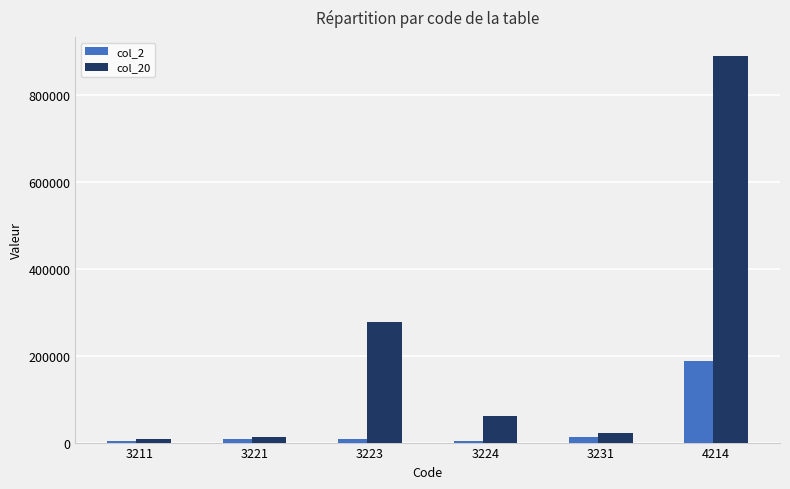

True or false: col_2 has a value of 109379 at 4214.

False